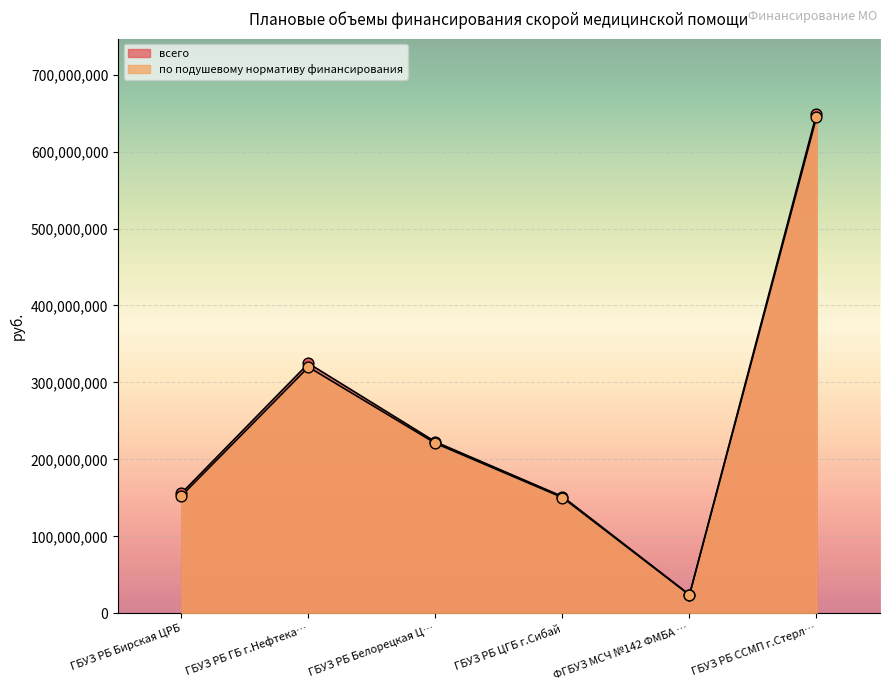

Which series contains the highest Y value?

всего